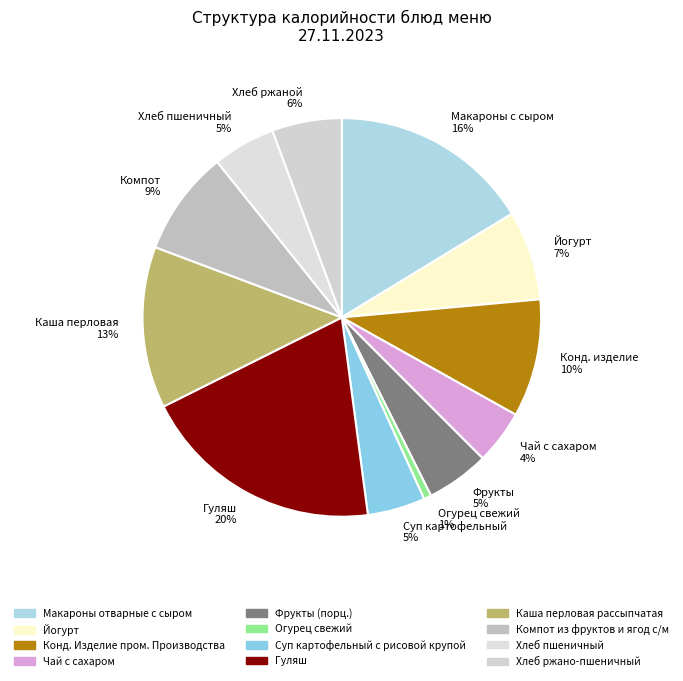

Count the number of slices in the pie.

12